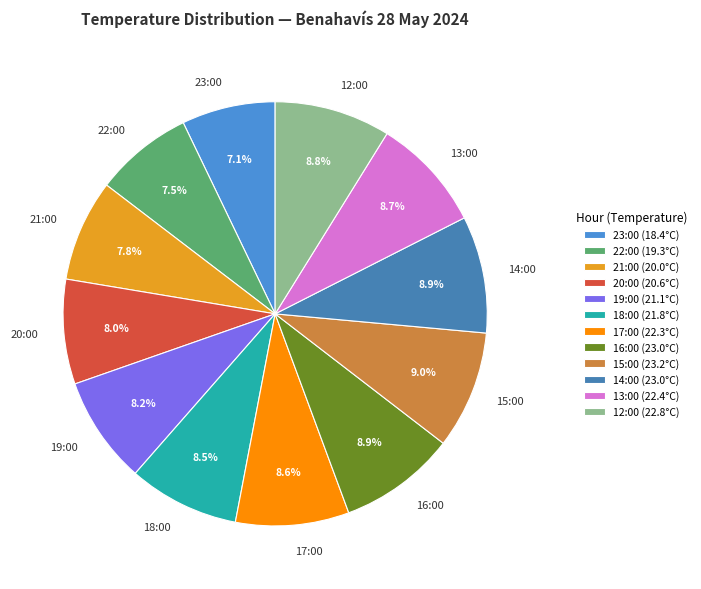

Is 20:00 the majority of the pie?

No